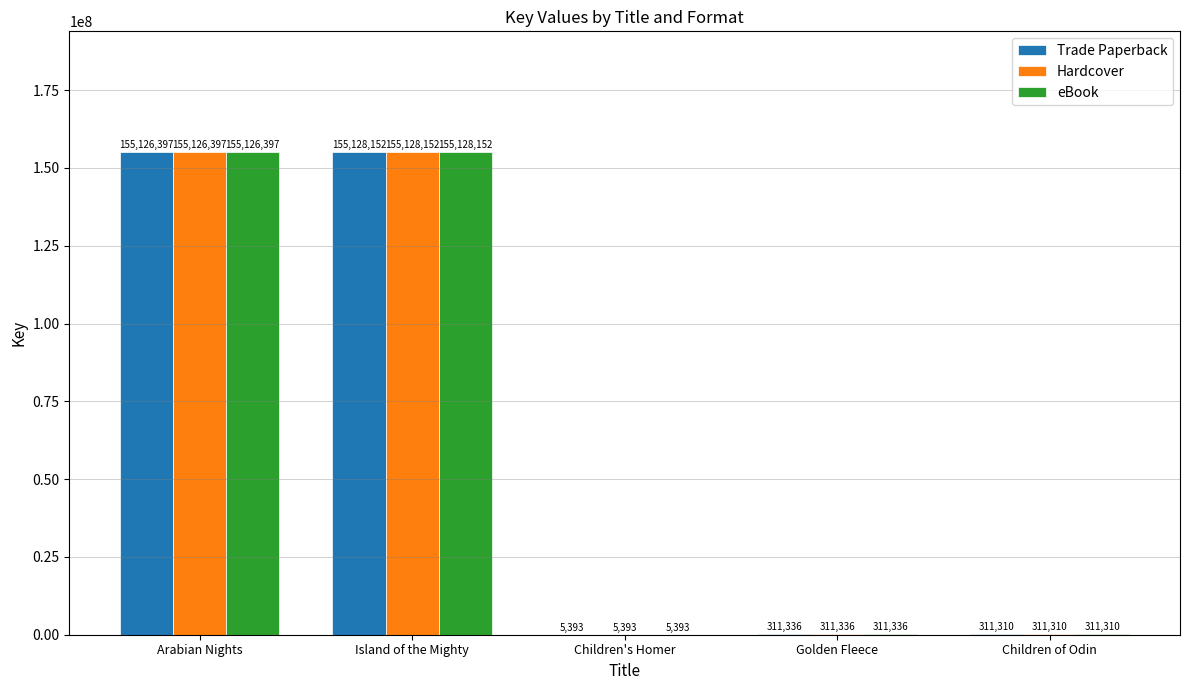

Count the number of categories in the chart.

5